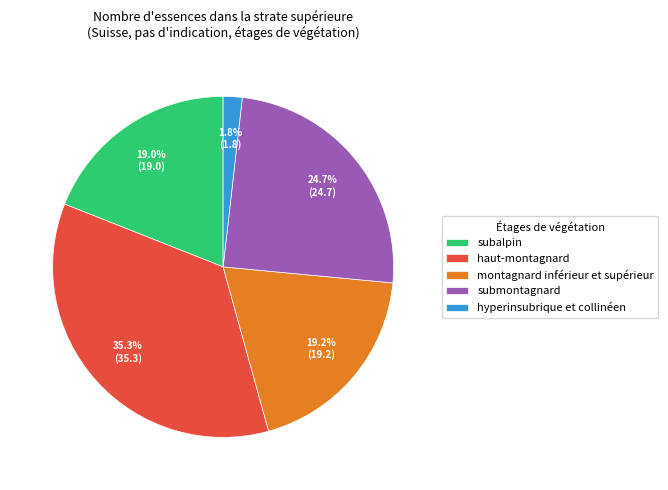

To the nearest percent, what is the average slice percentage?

20%